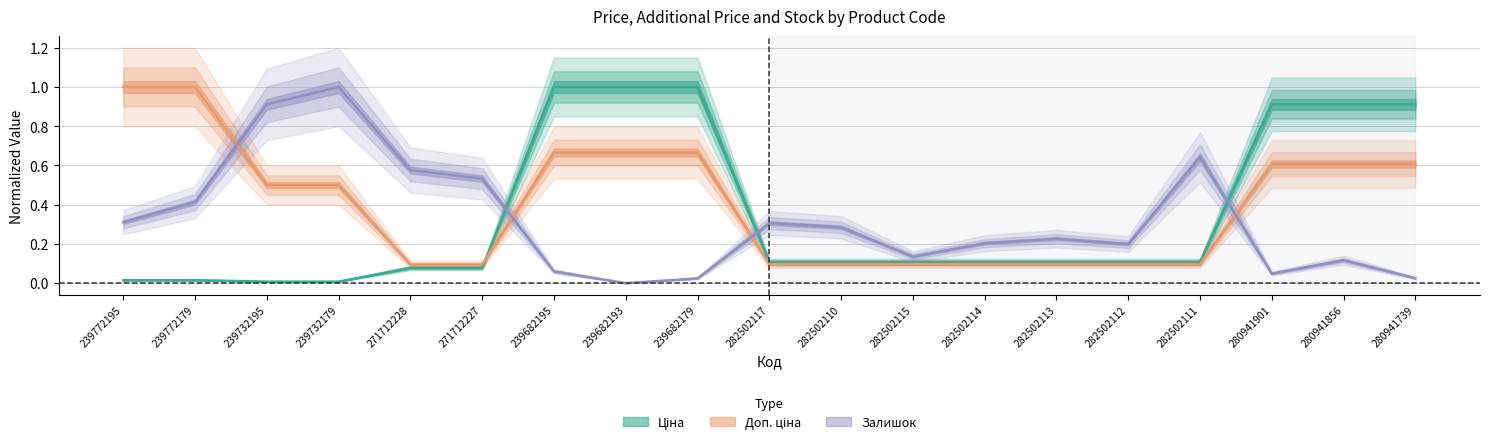

What is the difference between the maximum and minimum values in the Доп. ціна series?

0.9